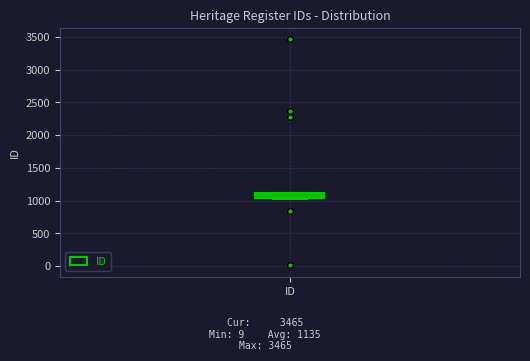

Read this box plot against the y-axis: the position of the median line, the range covered by the box, and the ends of both whiskers. The values are not printed on the chart, so give them approximately, as read against the axis.

median 1100 (just below the box's upper edge), box 1050 to 1100, whiskers 1050 to 1100